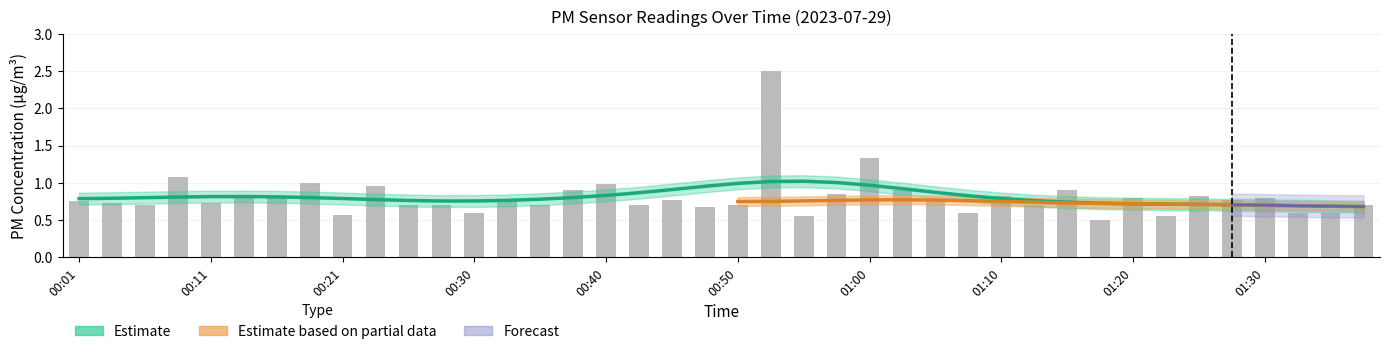

Which label corresponds to the smallest value in the chart?

01:17